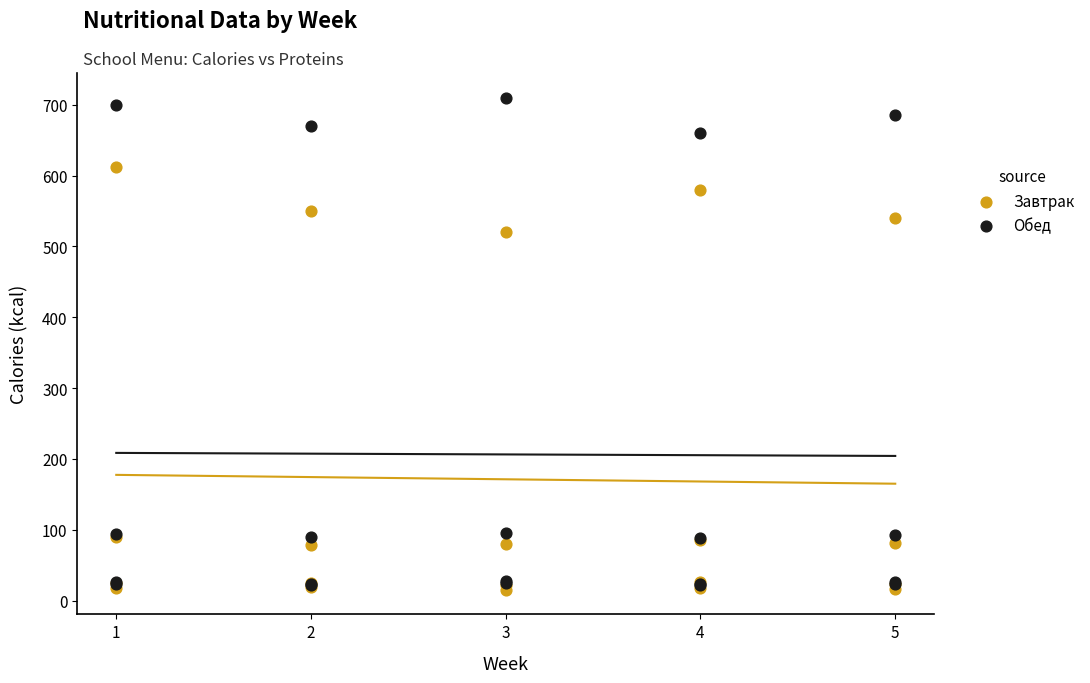

What are all the series names shown in the legend?

Завтрак, Обед